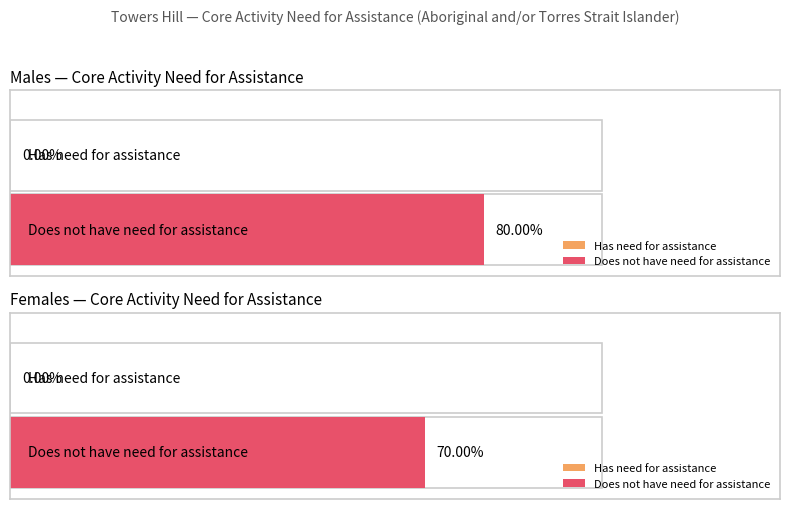

The Has need for assistance series shows 0 at 0-4 years. True or false?

True